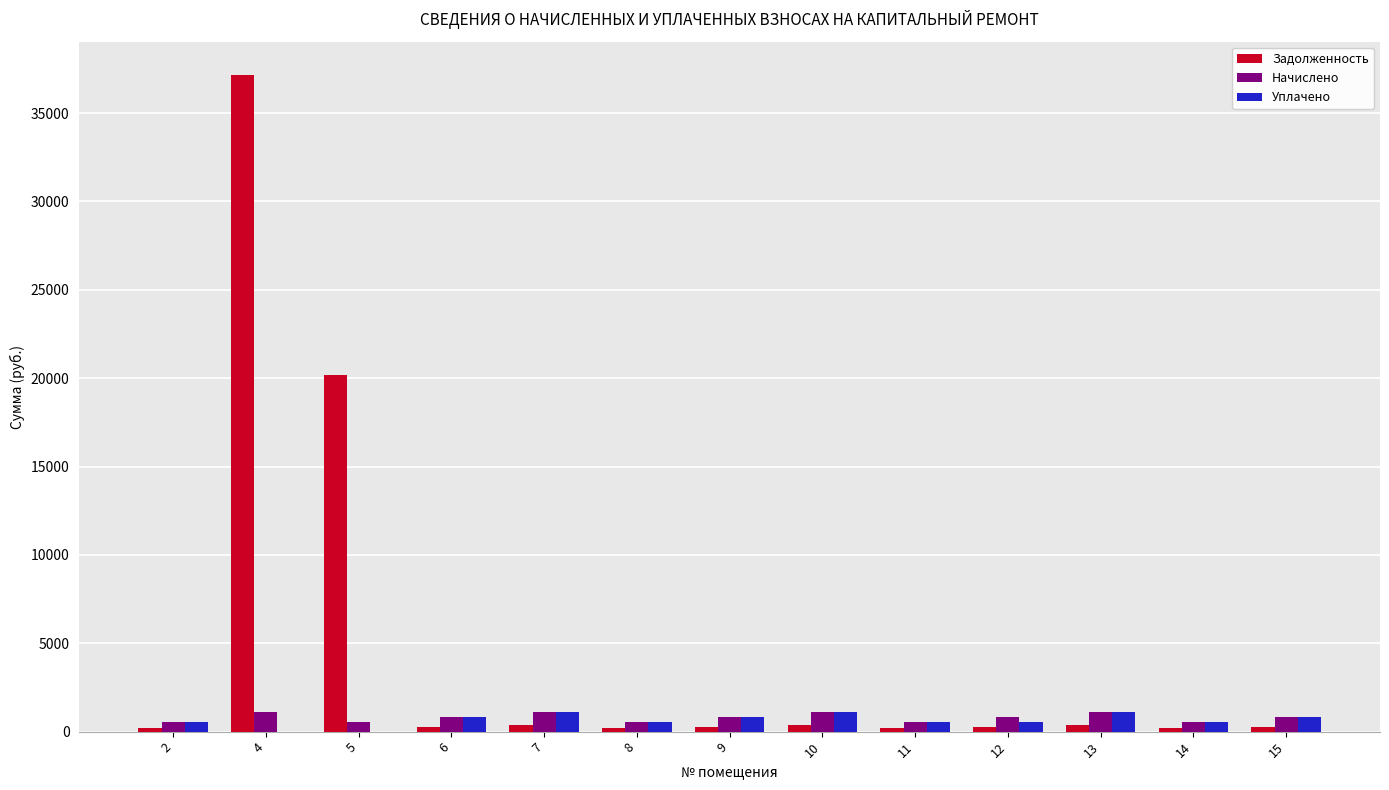

At which category is the sum across all series the highest?

4